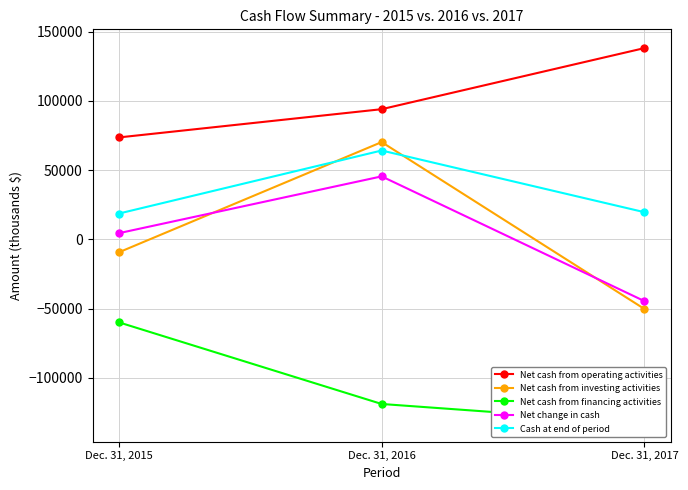

The Net change in cash series shows -44557 at Dec. 31, 2017. True or false?

True